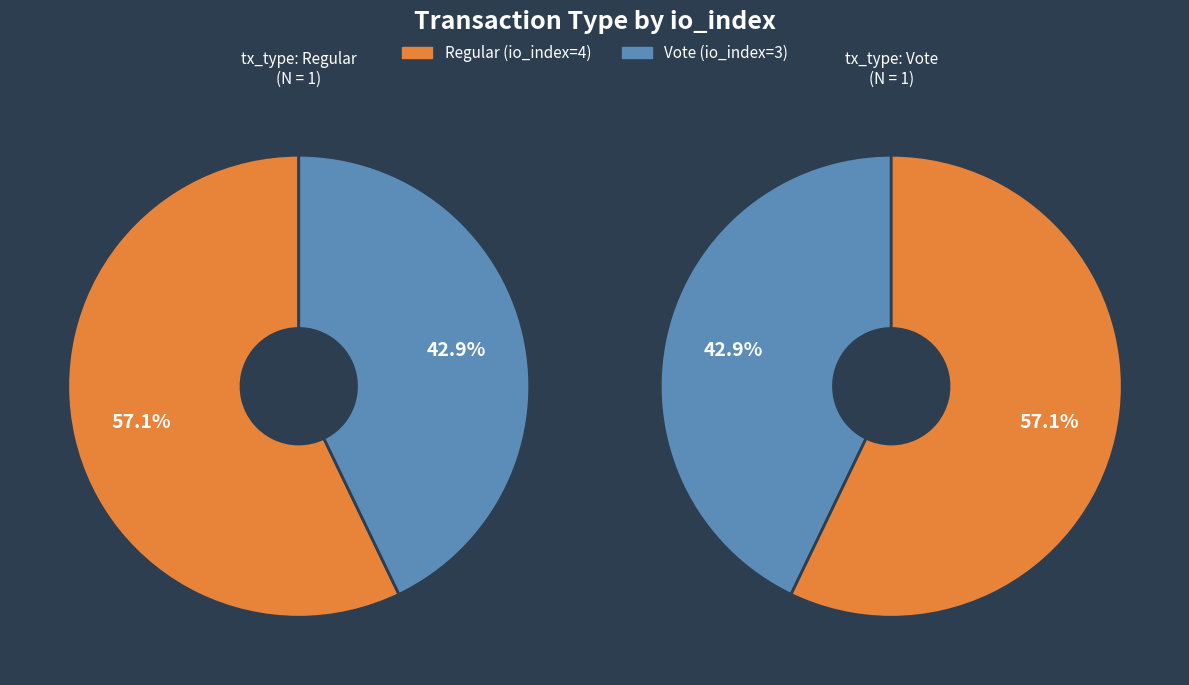

Count the number of slices in the pie.

2